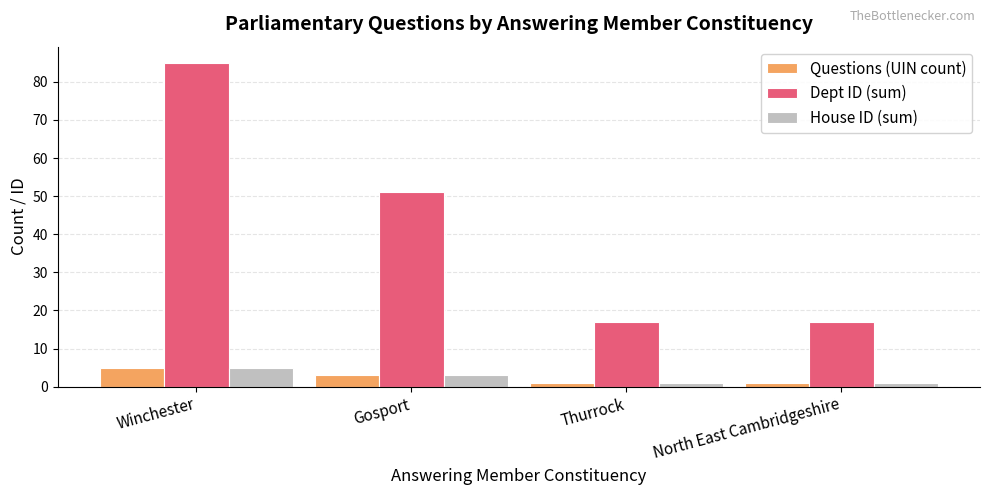

How many values in the Questions (UIN count) series are below 3?

2